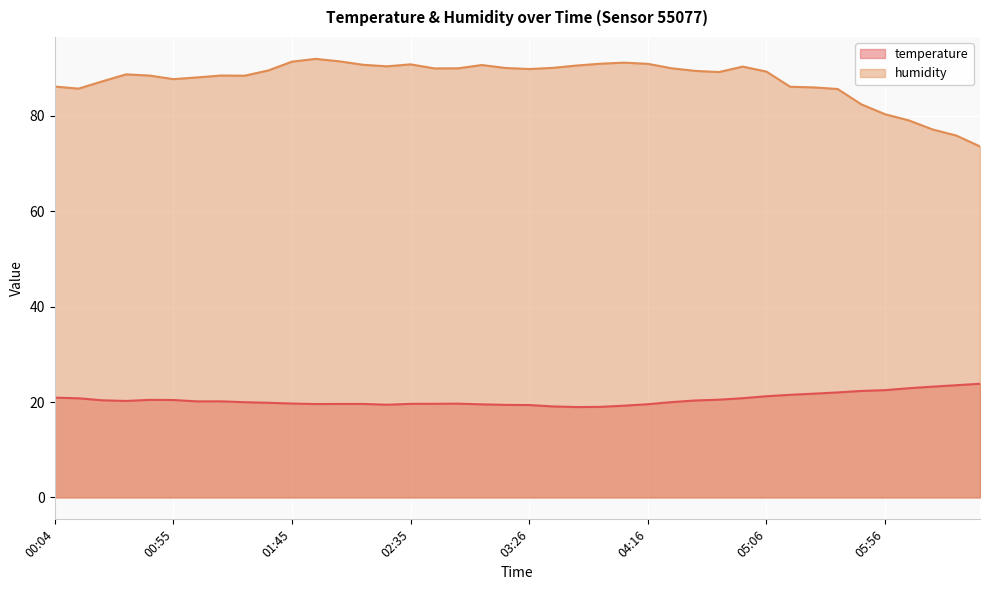

Where is the first local minimum for temperature?

00:34